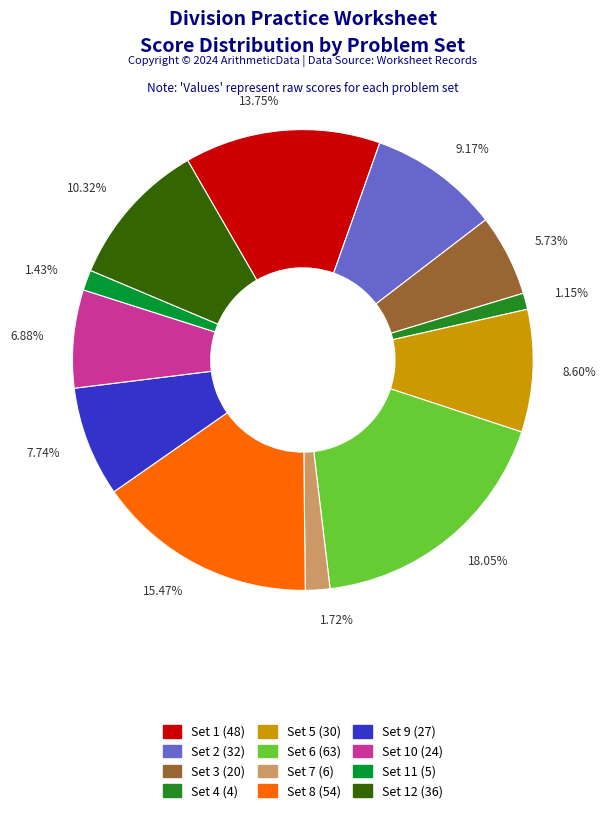

What is the largest slice in the pie chart?

Set 6 (63)